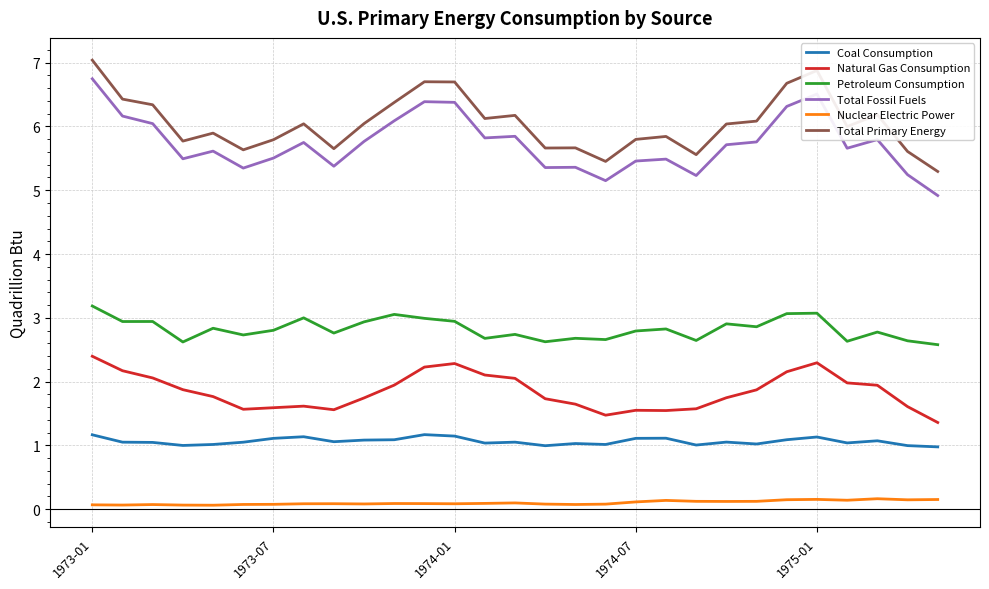

True or false: Petroleum Consumption and Nuclear Electric Power intersect in this chart.

False